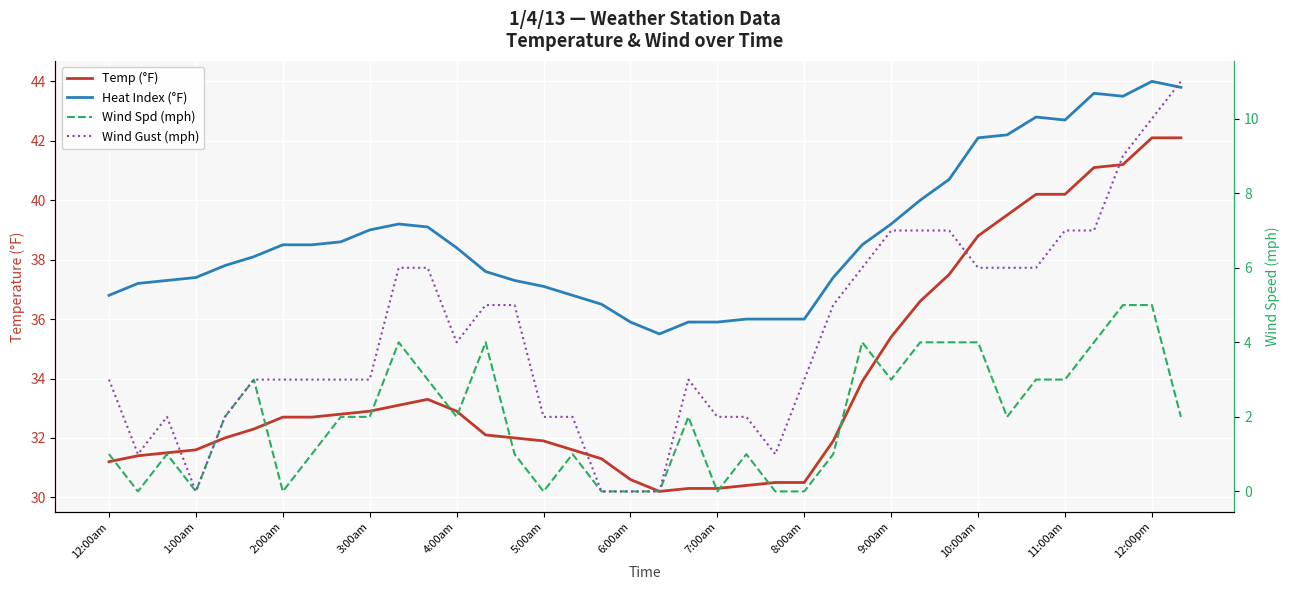

Is the value of Temp (°F) at 35 greater than the value of Heat Index (°F) at 2:00am?

Yes